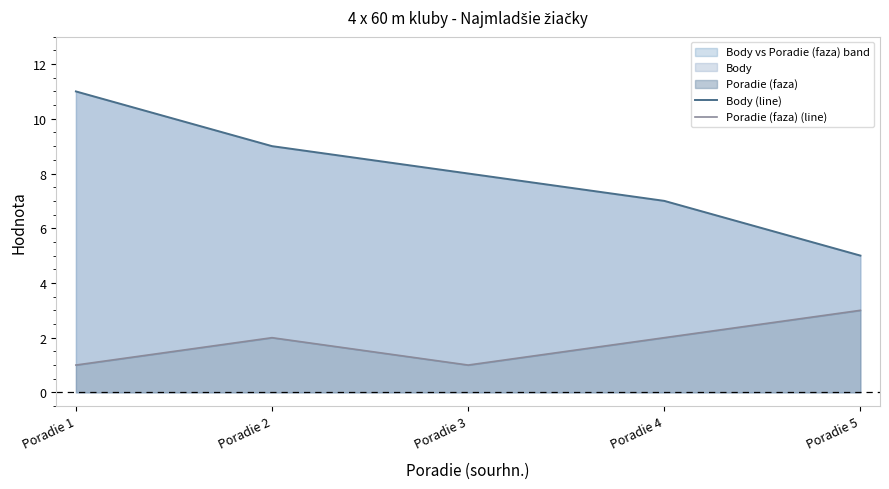

At which label is Poradie (faza) (line) closest to 2?

Poradie 2